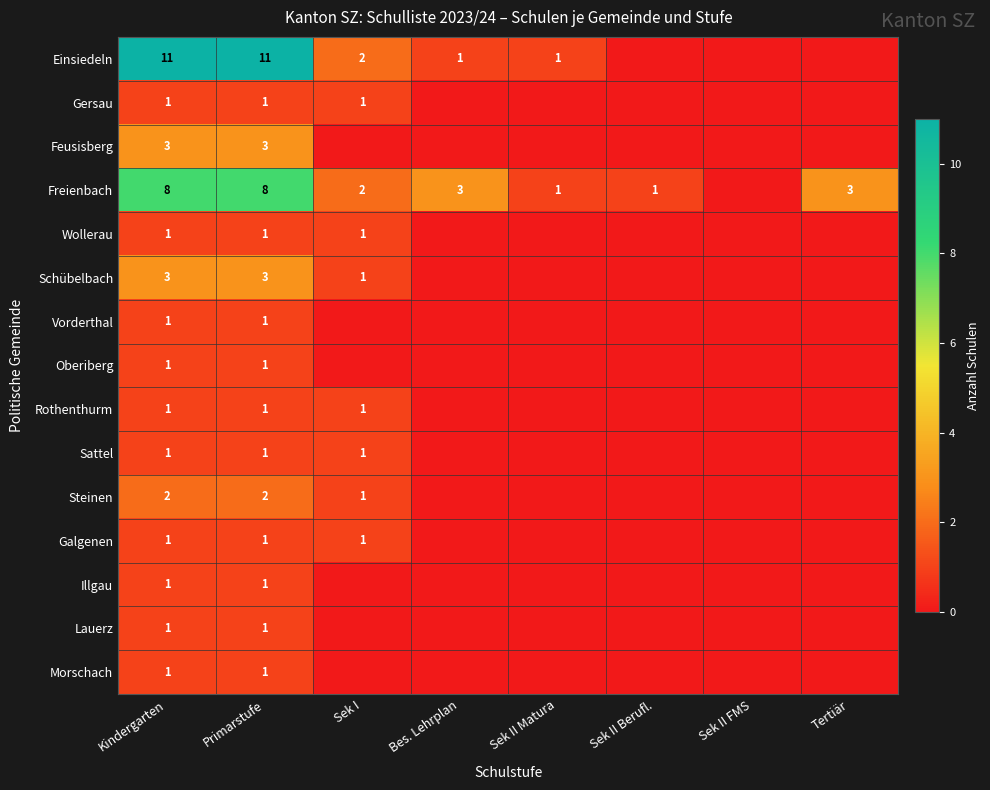

What is the difference between the Freienbach values at Kindergarten and Sek II Berufl.?

7